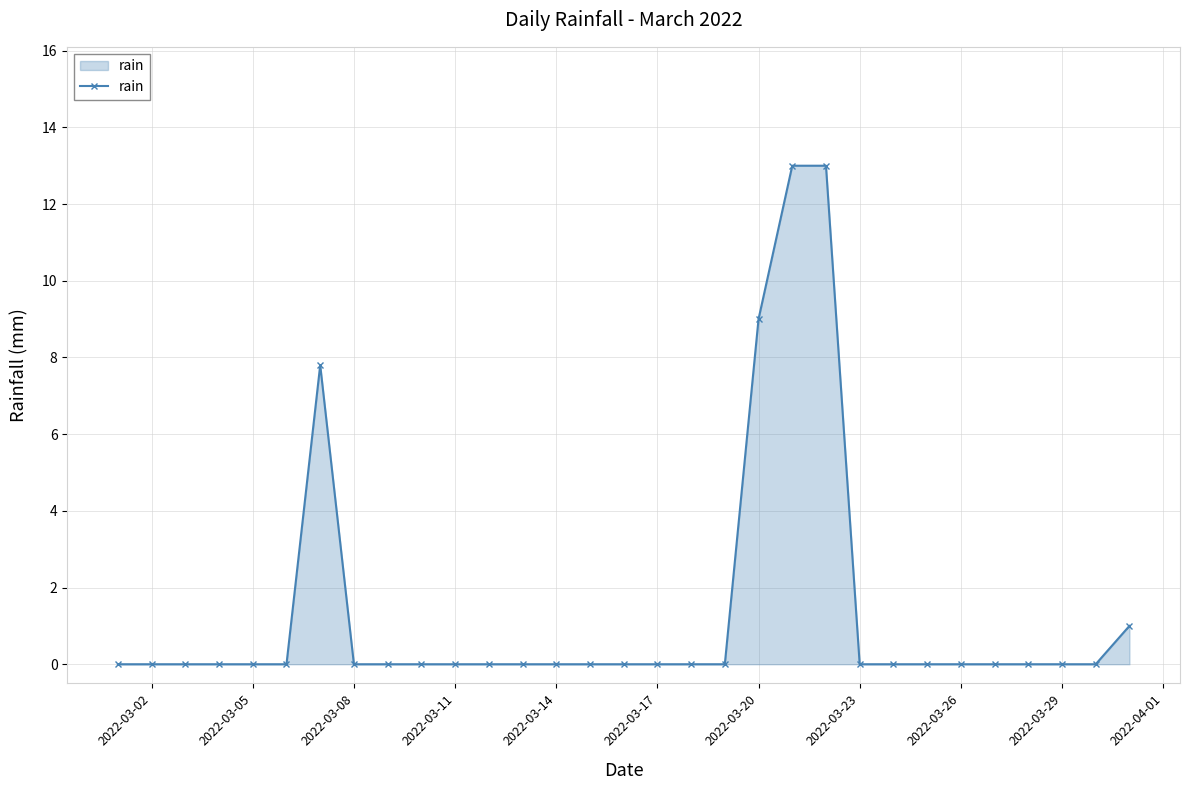

What is the maximum value shown in the chart?

13.0